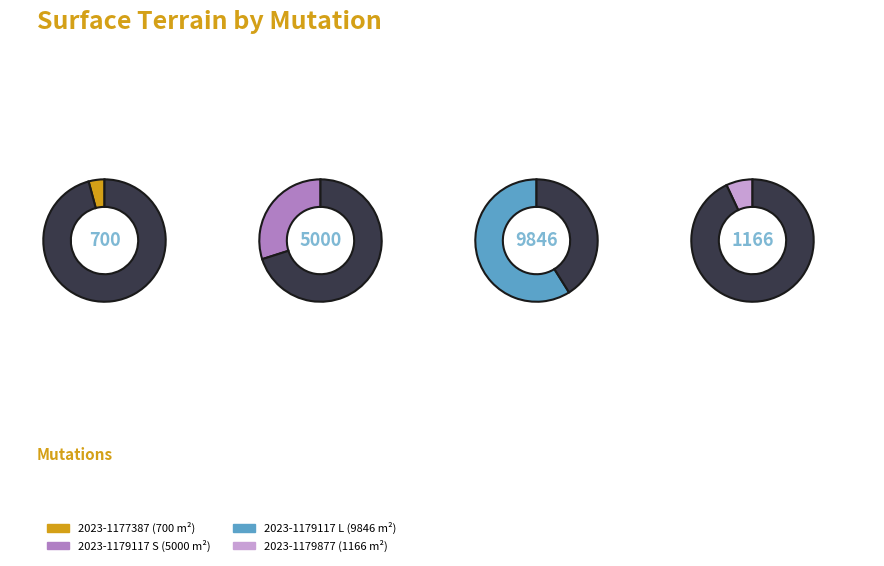

How many slices are in this pie chart?

4